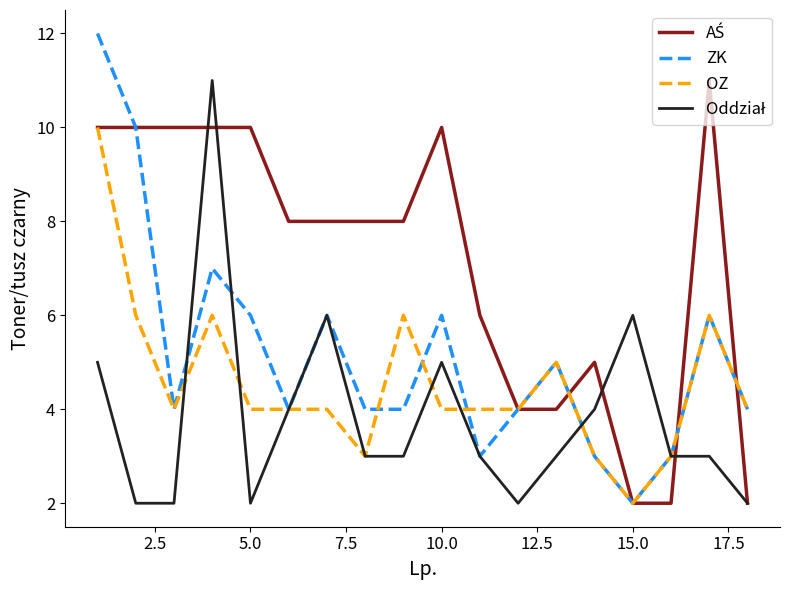

Which series has the widest spread of values?

ZK